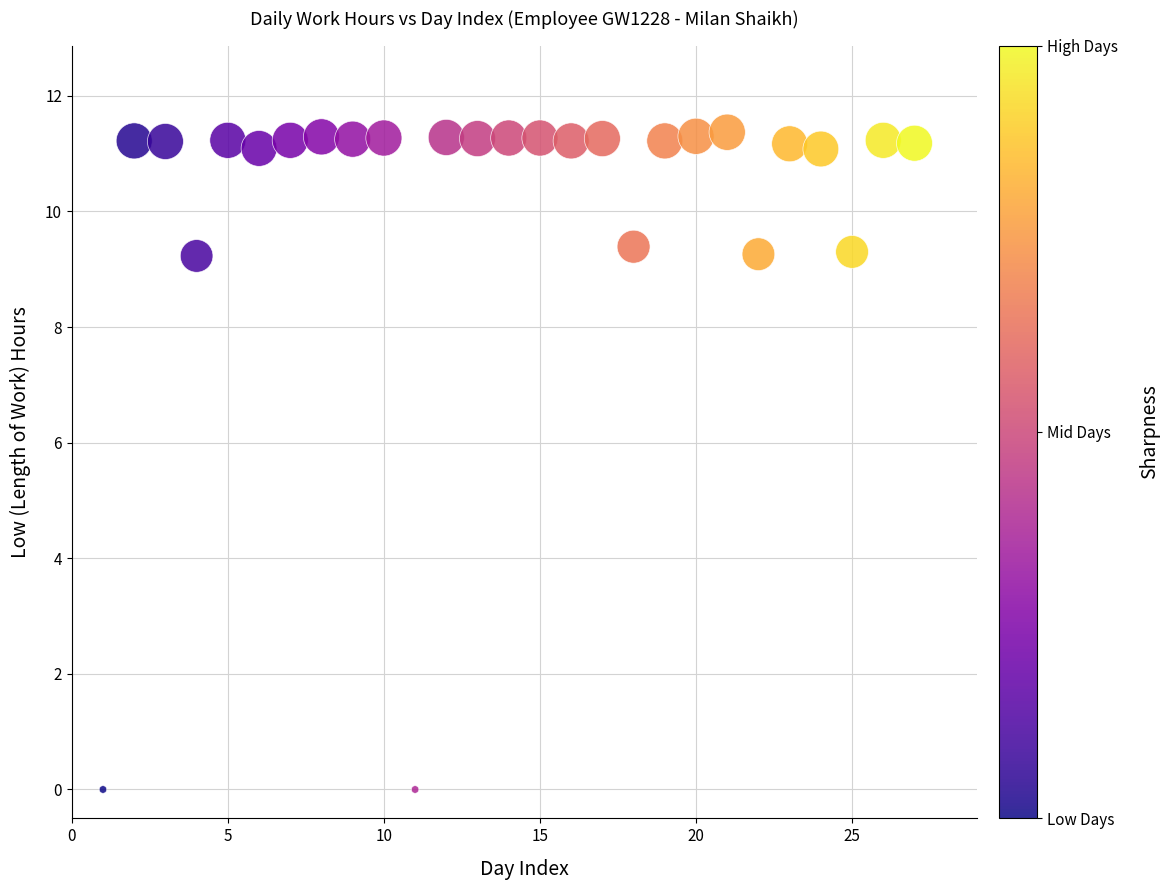

What is the range of Y values (max minus min)?

11.4